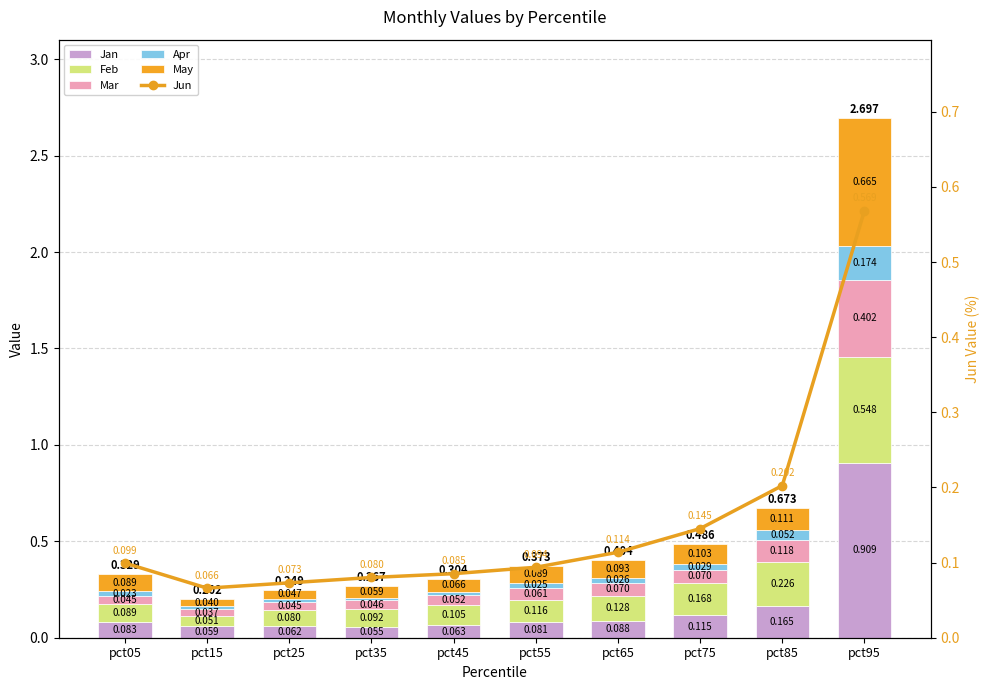

At which label does Jan reach its minimum?

pct35